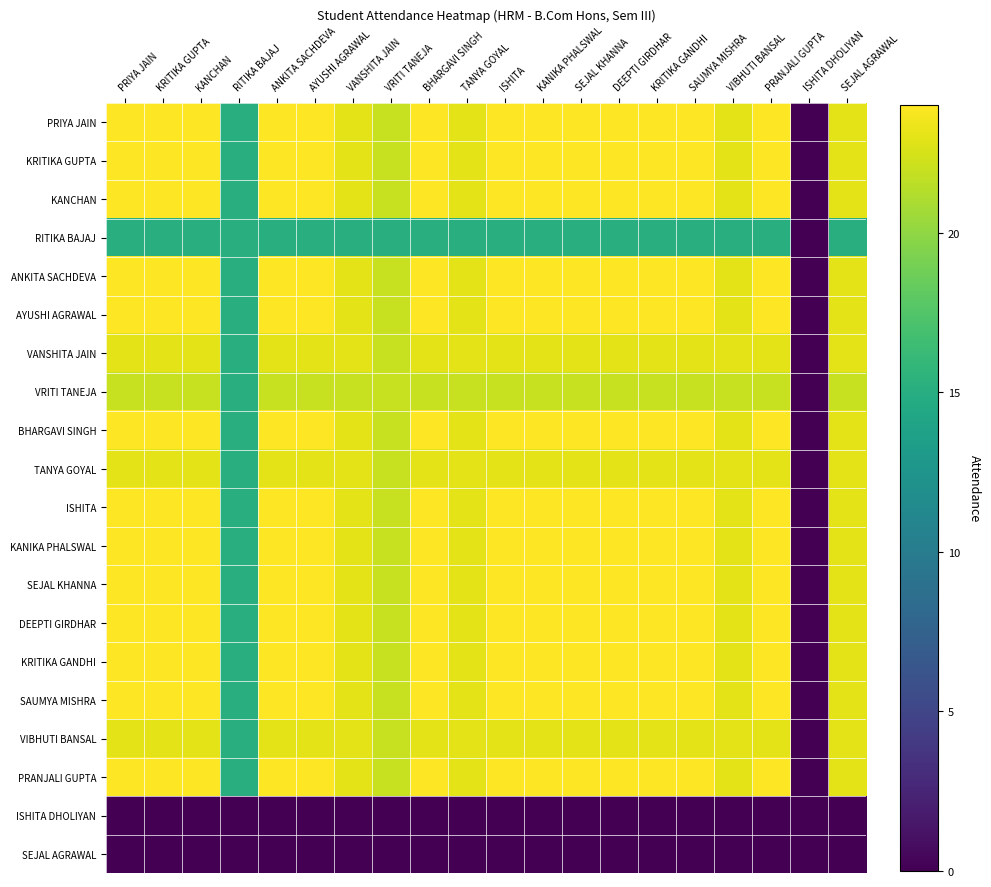

Between VRITI TANEJA and PRIYA JAIN, which is larger?

PRIYA JAIN